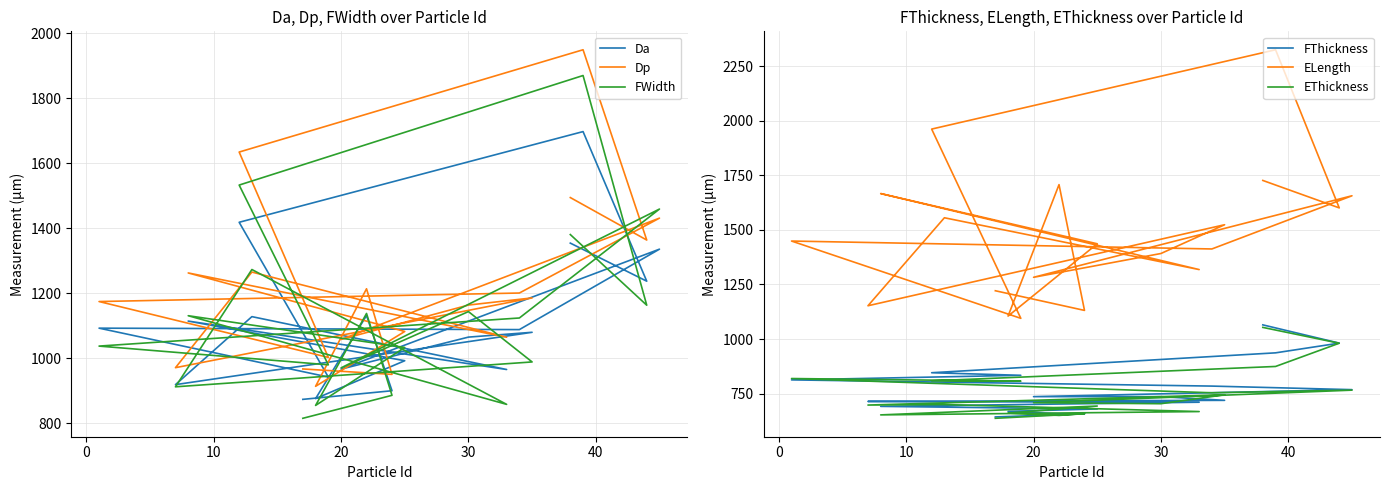

Rank the series by their maximum value, from lowest to highest.

EThickness, FThickness, Da, FWidth, Dp, ELength